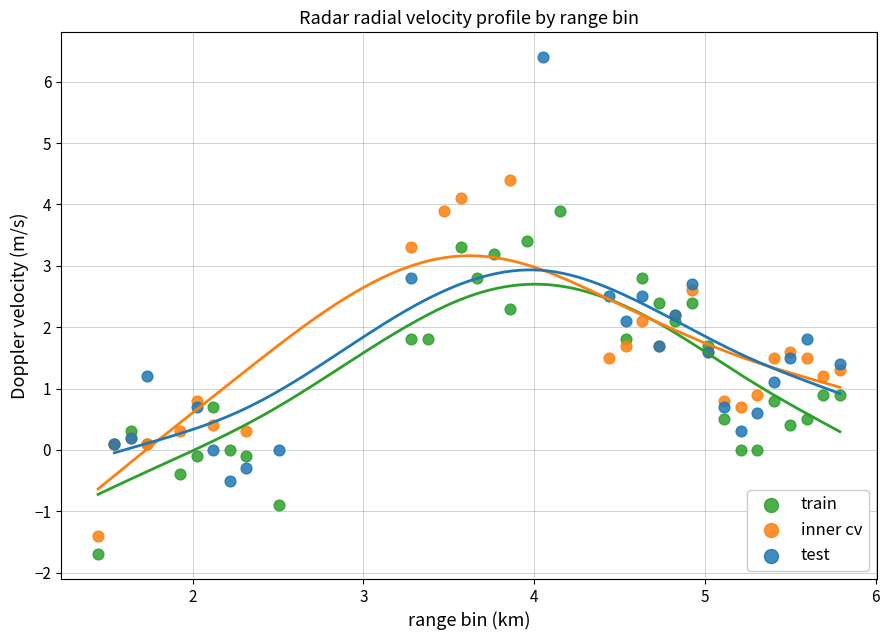

Which series reaches the maximum Y coordinate?

test